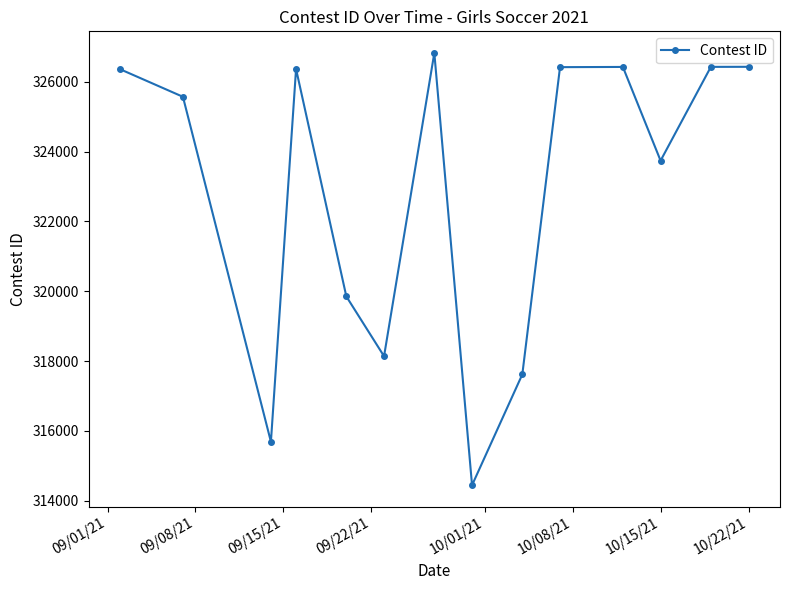

What is the average value?

322881